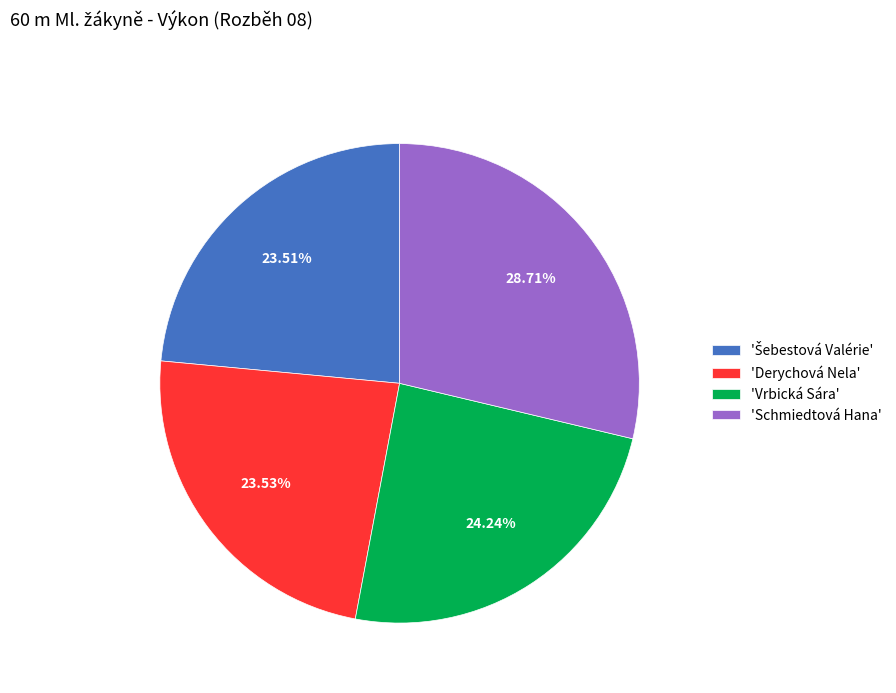

Does 'Derychová Nela' represent more than half of the total?

No